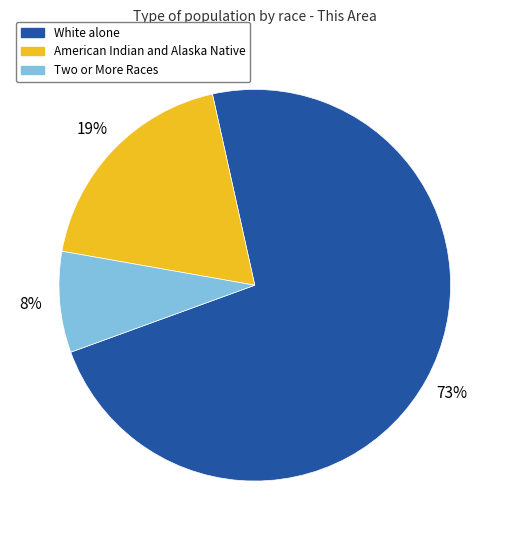

To the nearest percent, what is the average slice percentage?

33%